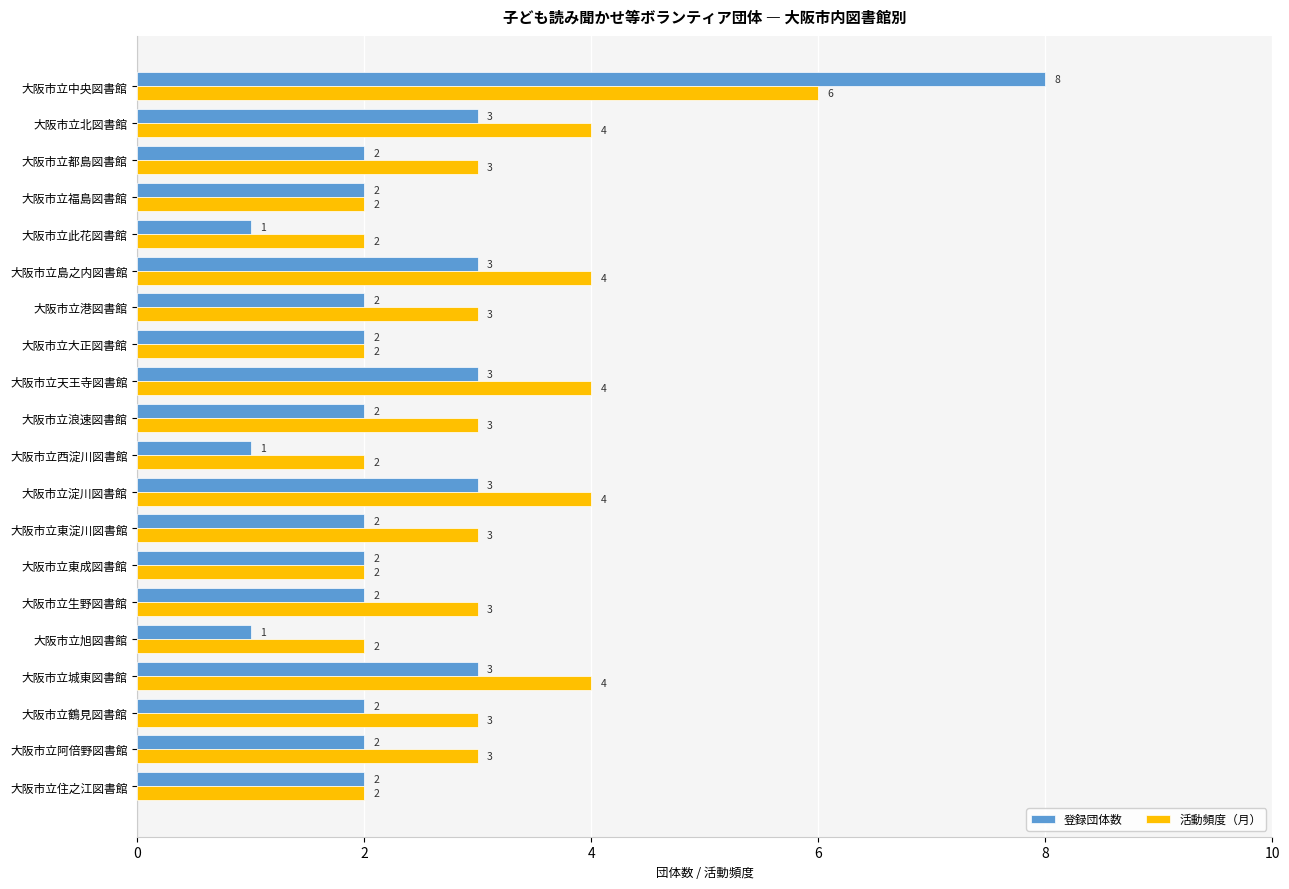

List the series in order of their peak value, lowest first.

活動頻度（月）, 登録団体数